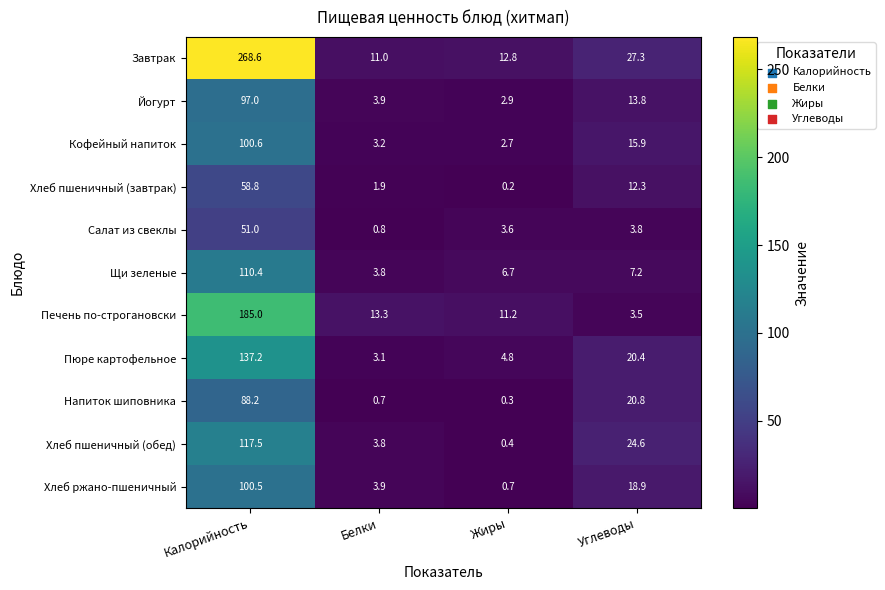

What is the difference between the maximum and second lowest values in the Завтрак series?

255.8